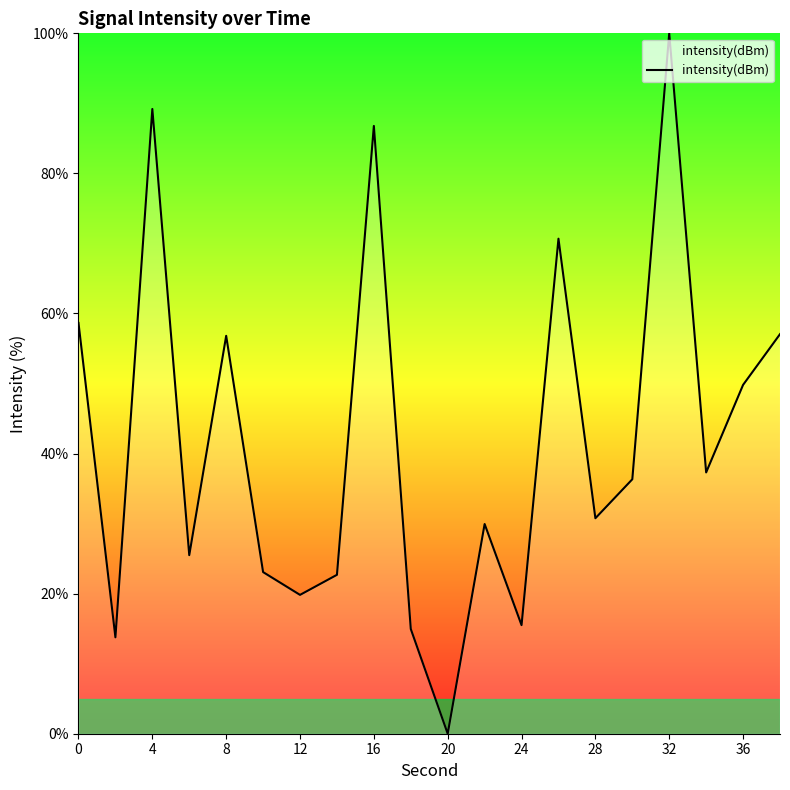

What is the change in value from 8 to 16?

+30.0